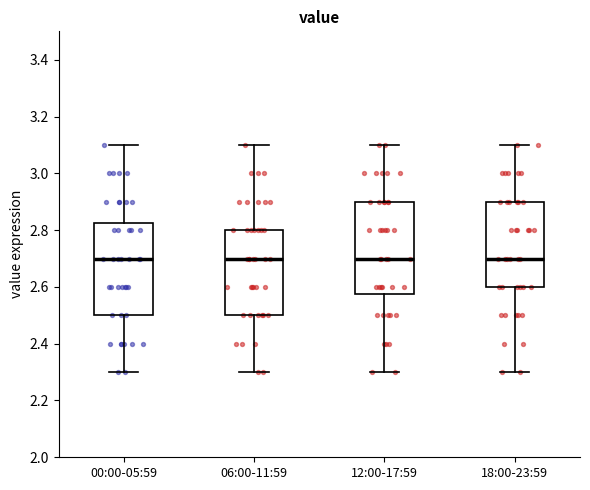

Reading left to right, transcribe this box plot: for each box, give where its median line is, the range the box spans, and where its two whiskers end, as read against the y-axis. The values are not printed on the chart, so give them approximately, as read against the axis.

00:00-05:59: median 2.70, box 2.50 to 2.82, whiskers 2.30 to 3.10
06:00-11:59: median 2.70, box 2.50 to 2.80, whiskers 2.30 to 3.10
12:00-17:59: median 2.70, box 2.58 to 2.90, whiskers 2.30 to 3.10
18:00-23:59: median 2.70, box 2.60 to 2.90, whiskers 2.30 to 3.10